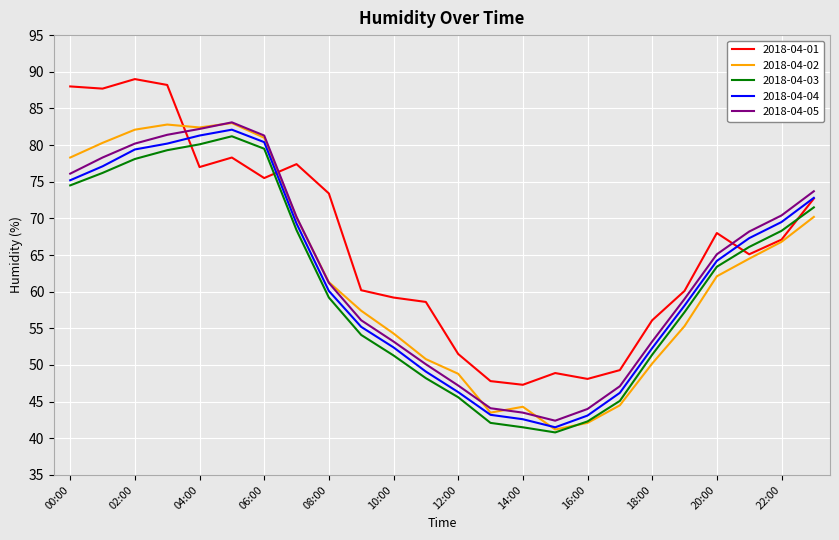

What is the greatest value displayed?

89.0